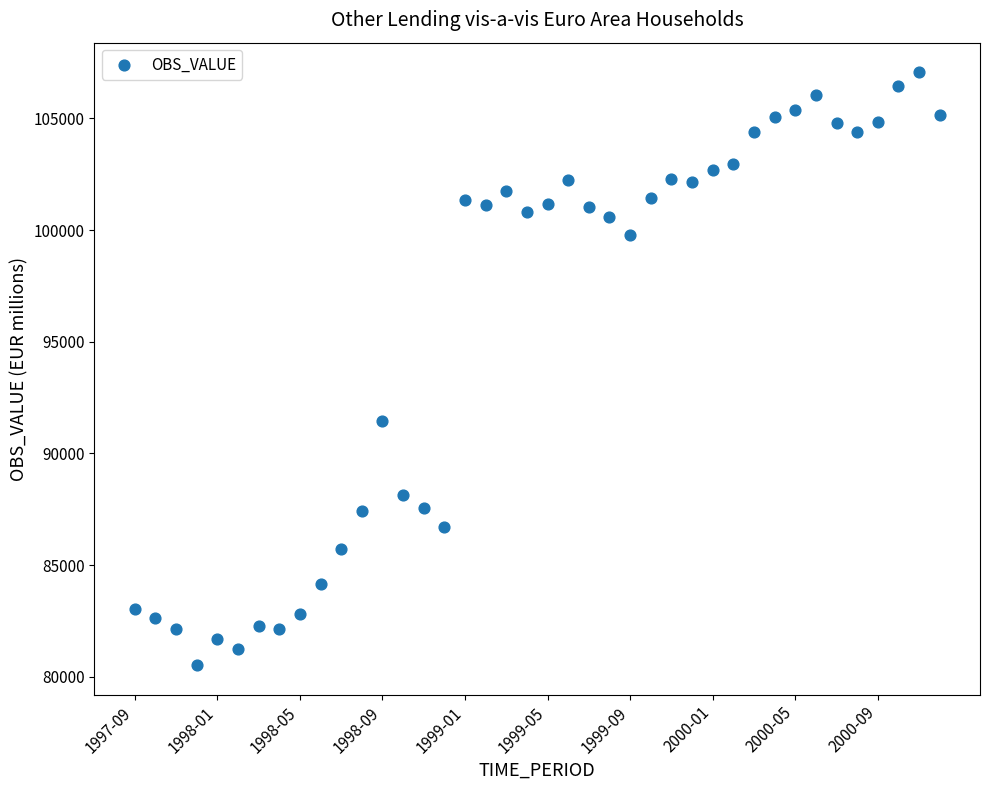

What Y value in the scatter plot is closest to 93794?

91443.0